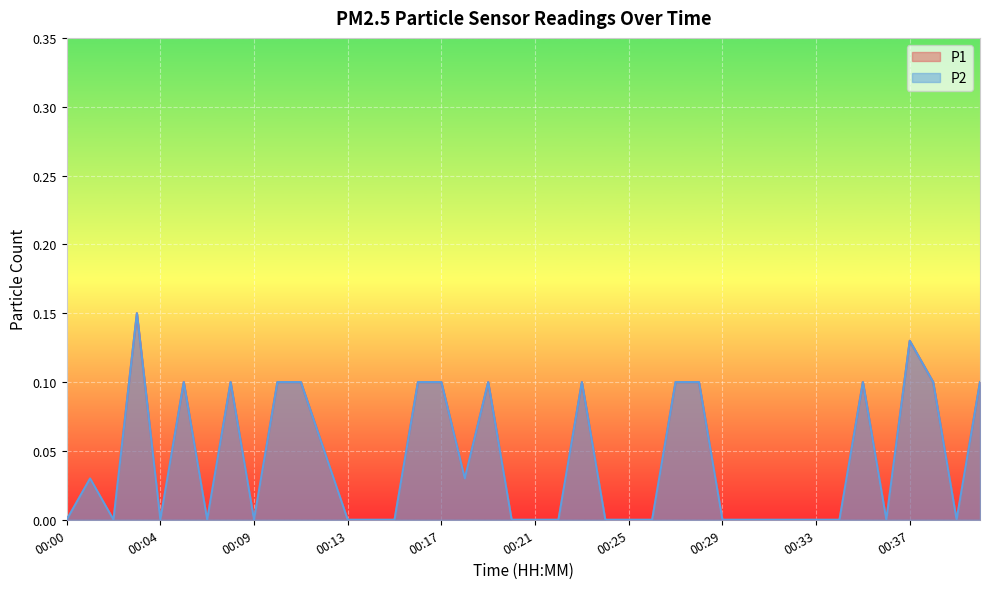

List the labels in order of P2 value, largest first.

00:03, 00:37, 00:05, 00:07, 00:10, 00:11, 00:16, 00:17, 00:19, 00:23, 00:27, 00:28, 00:35, 00:38, 00:40, 00:12, 00:01, 00:18, 00:00, 00:02, 00:04, 00:06, 00:09, 00:13, 00:14, 00:15, 00:20, 00:21, 00:22, 00:24, 00:25, 00:26, 00:29, 00:30, 00:31, 00:32, 00:33, 00:34, 00:36, 00:39